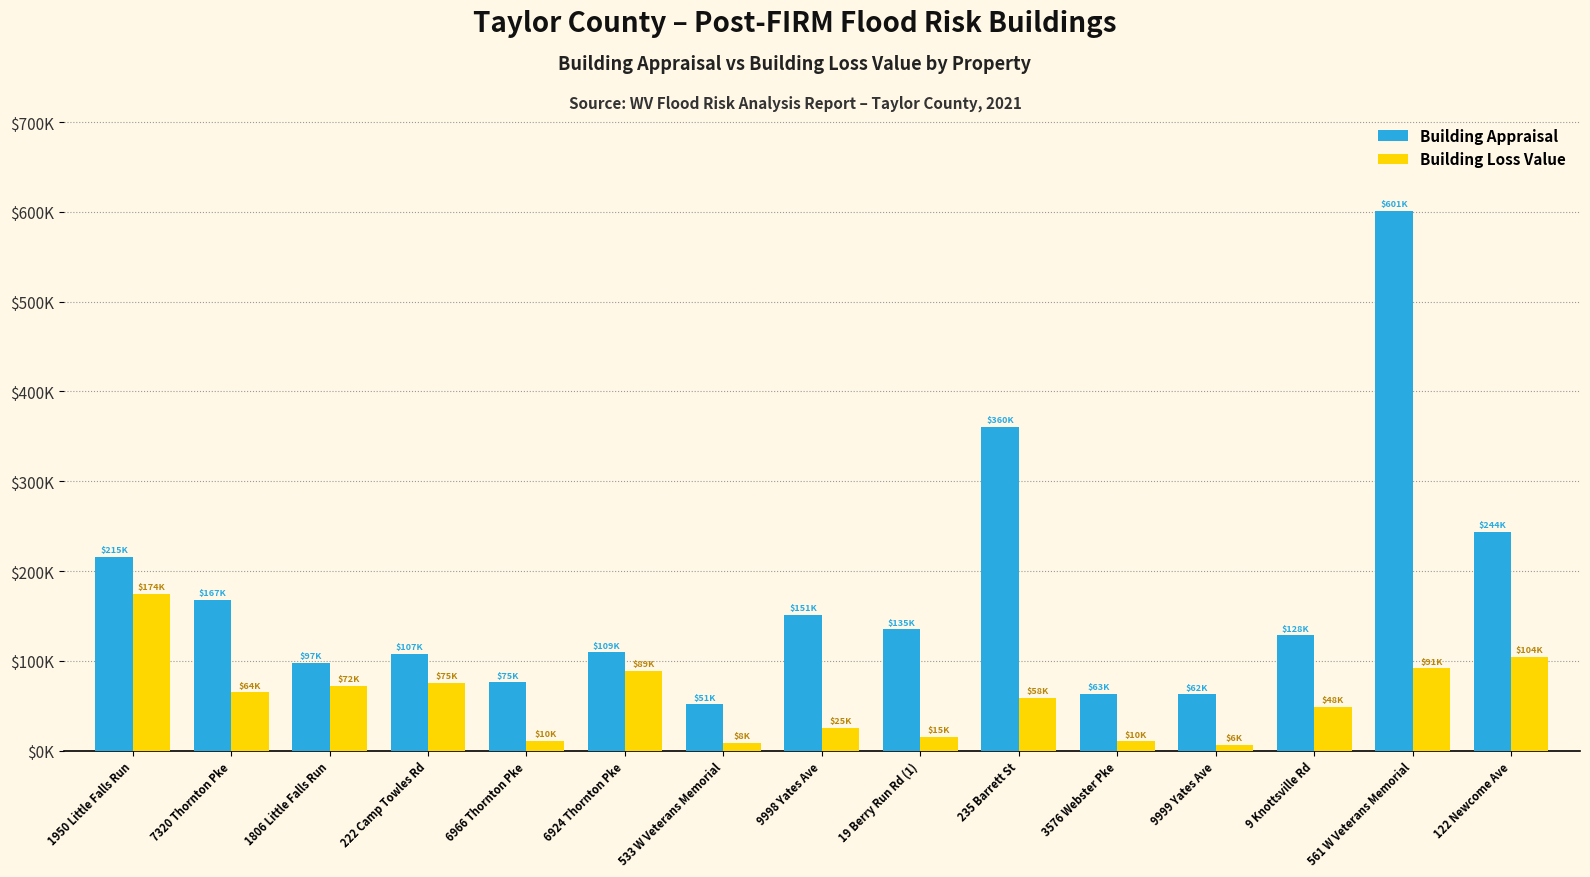

What is the minimum value for Building Appraisal?

51570